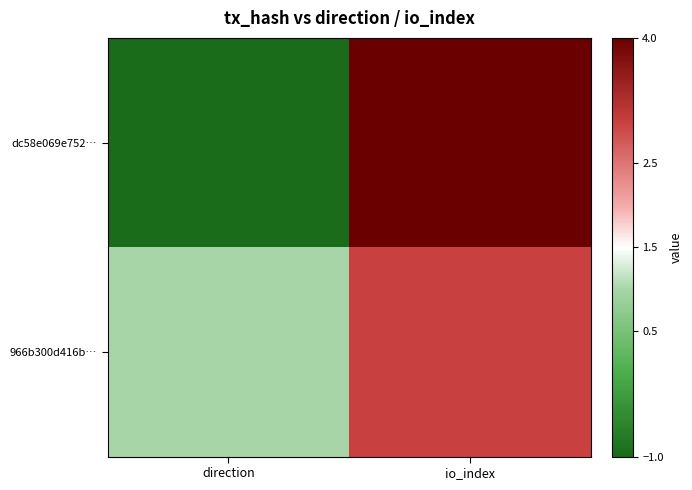

How many data points does each series have?

2